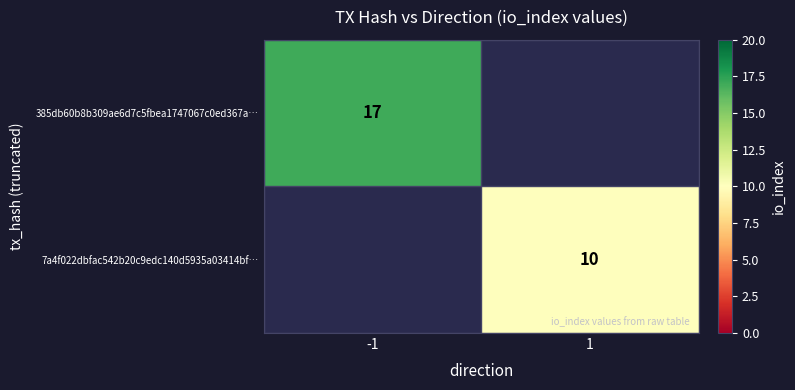

At how many categories does at least one series exceed 15?

1